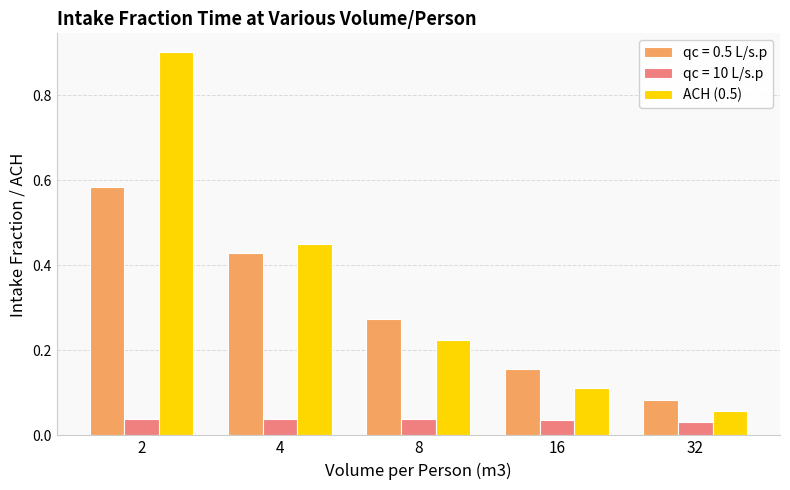

Which series has the widest spread of values?

ACH (0.5)